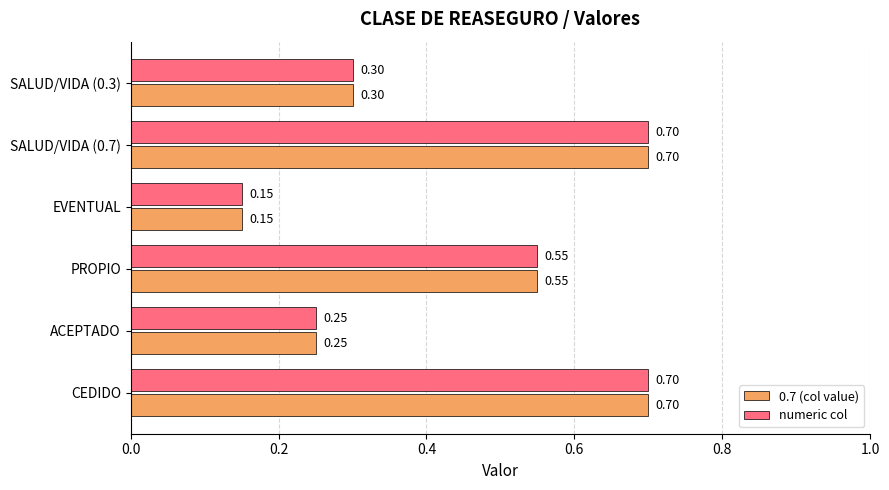

At how many categories does at least one series exceed 0?

6